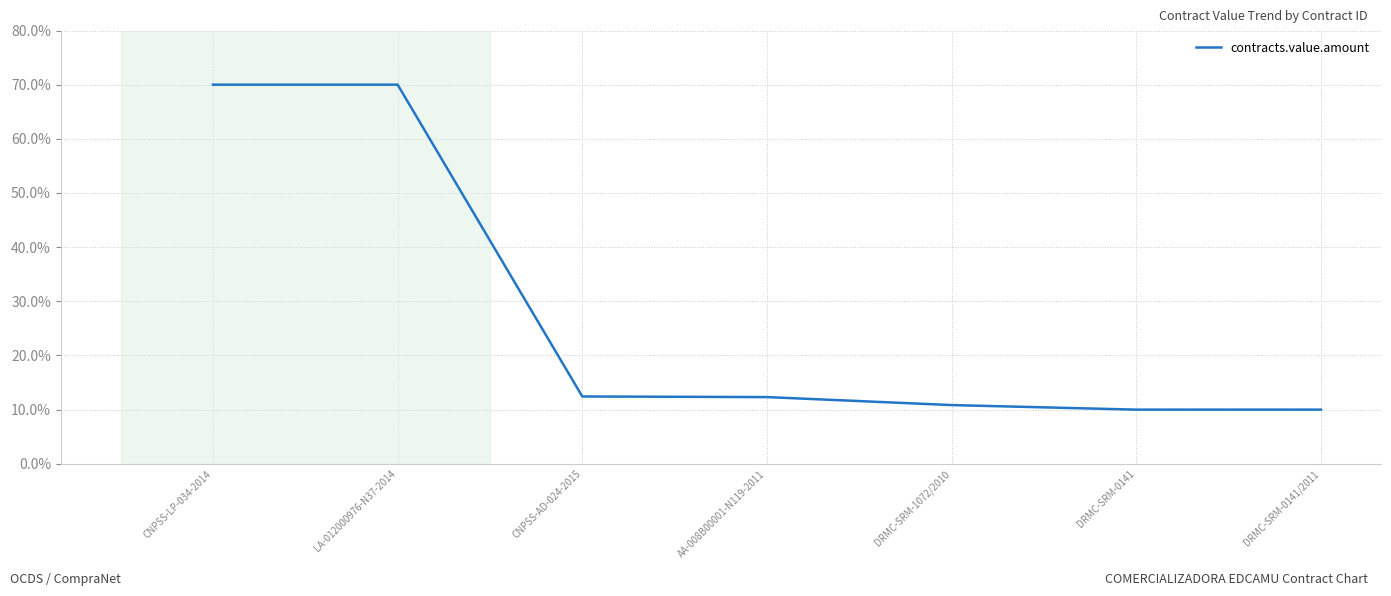

Where does the data first go above 12?

CNPSS-LP-034-2014